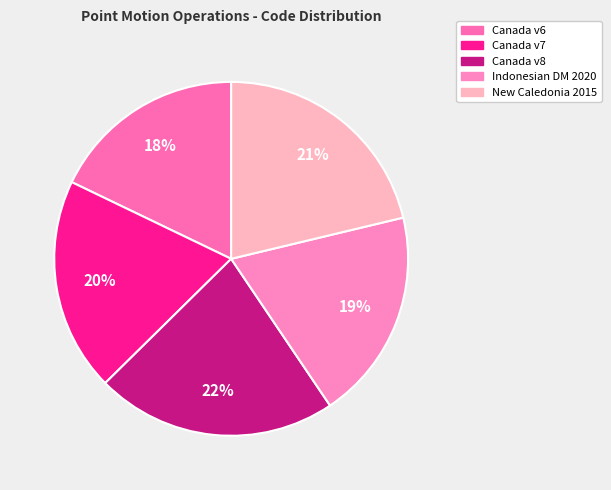

How many segments does this pie chart have?

5